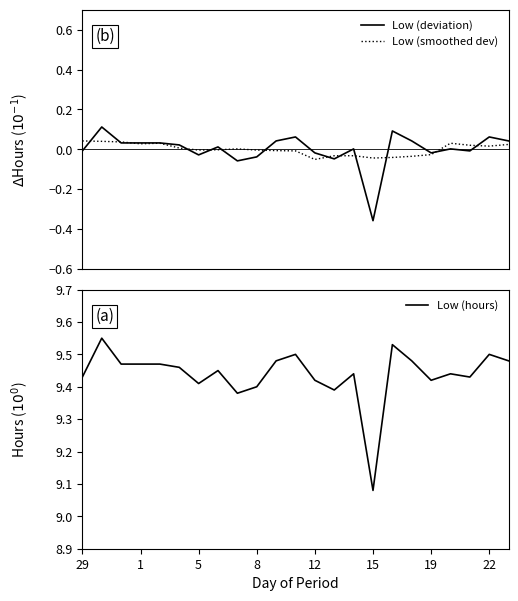

Which series has the largest total across all categories?

Low (hours)